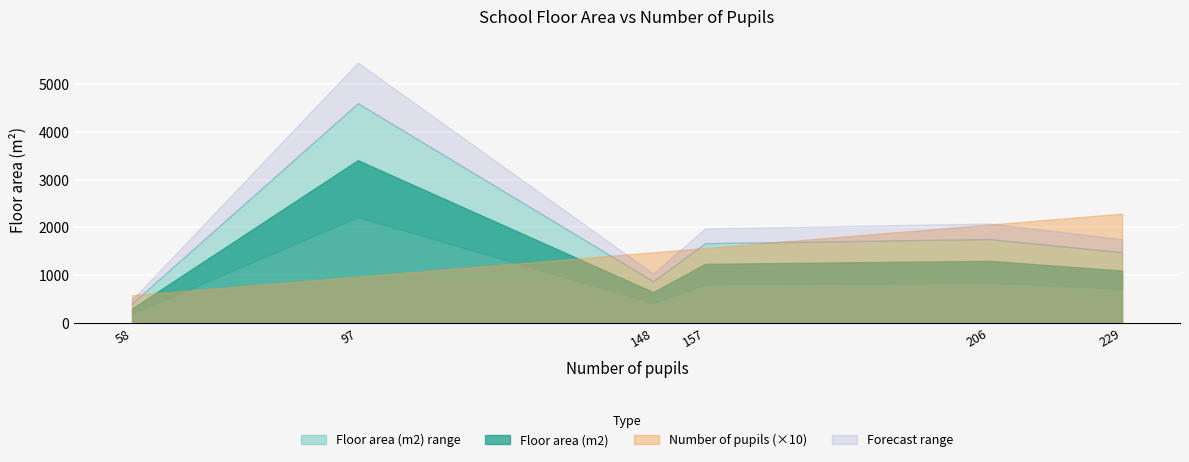

What is the greatest value displayed?

3408